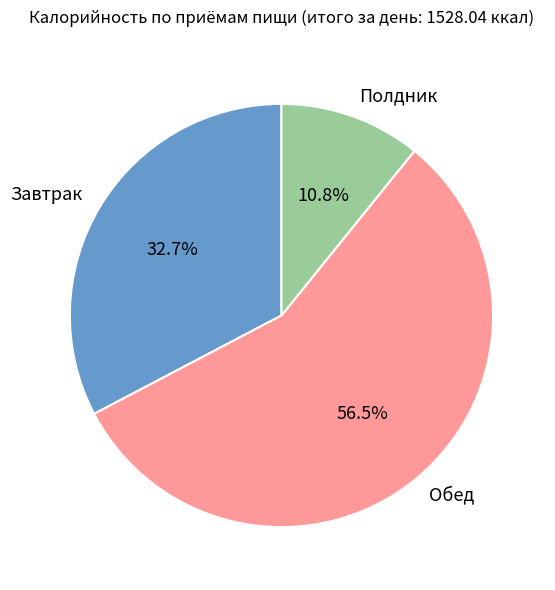

Approximately how many times larger is the value at Полдник compared to Обед?

0.2